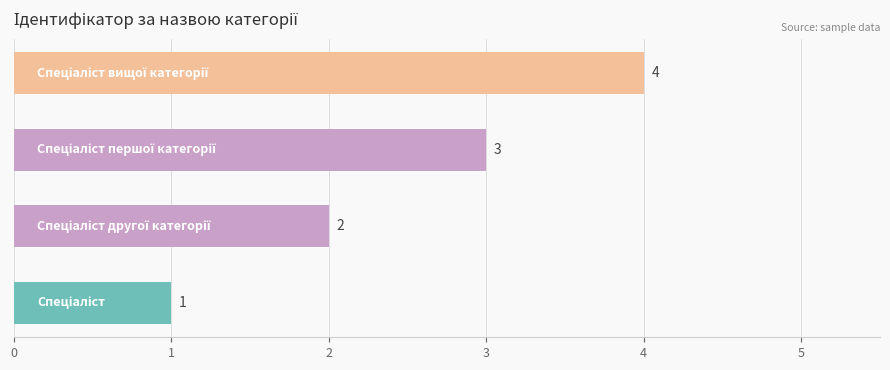

Count the values in the range 2 to 4.

3